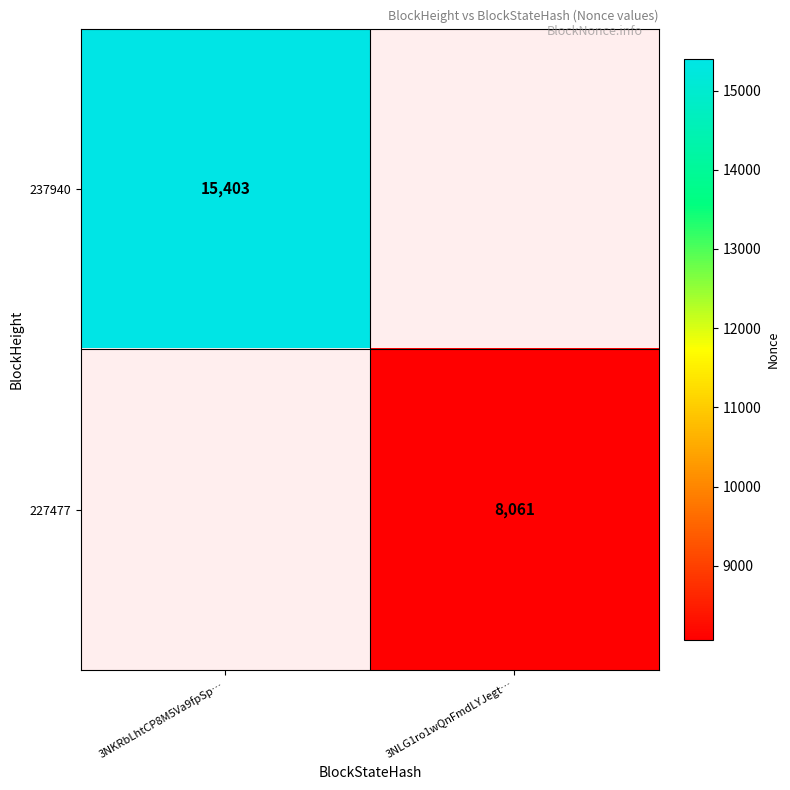

The 237940 series shows 15403 at 3NKRbLhtCP8M5Va9fpSp…. True or false?

True